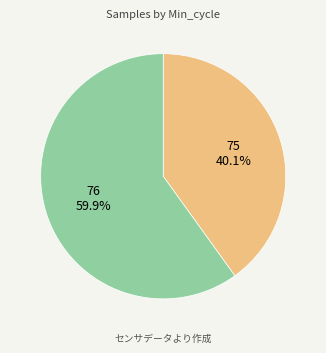

Is the sum of 75 and 76 greater than half?

Yes